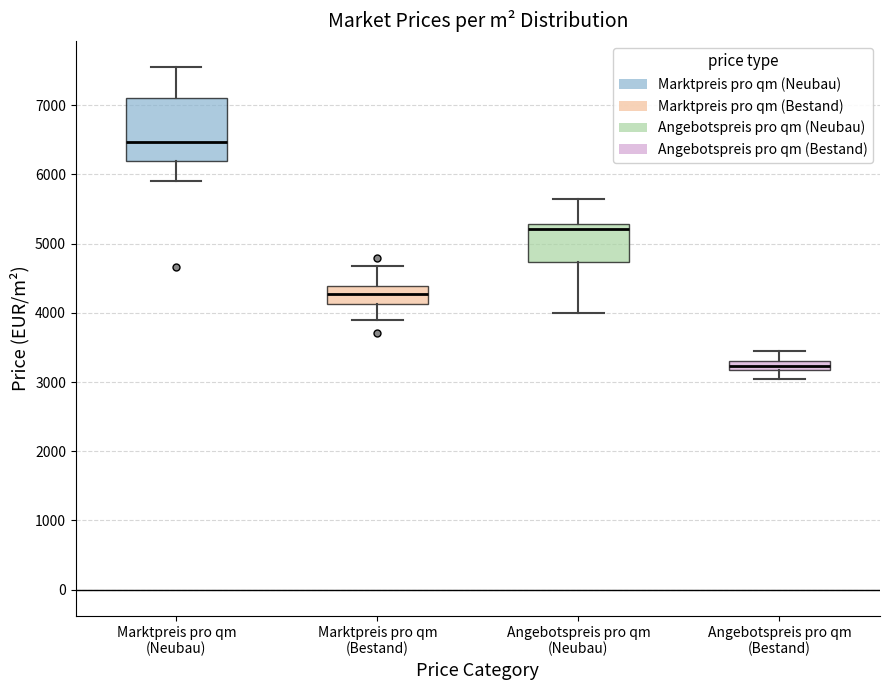

Which box's median line is the lowest?

Angebotspreis pro qm (Bestand)